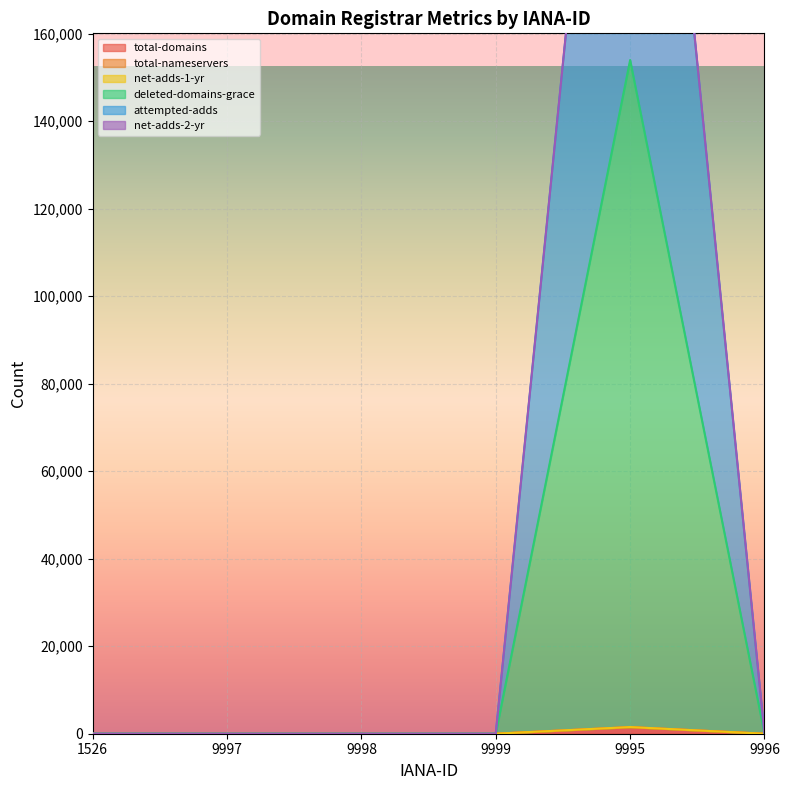

Which category has the highest value in the total-domains series?

9995